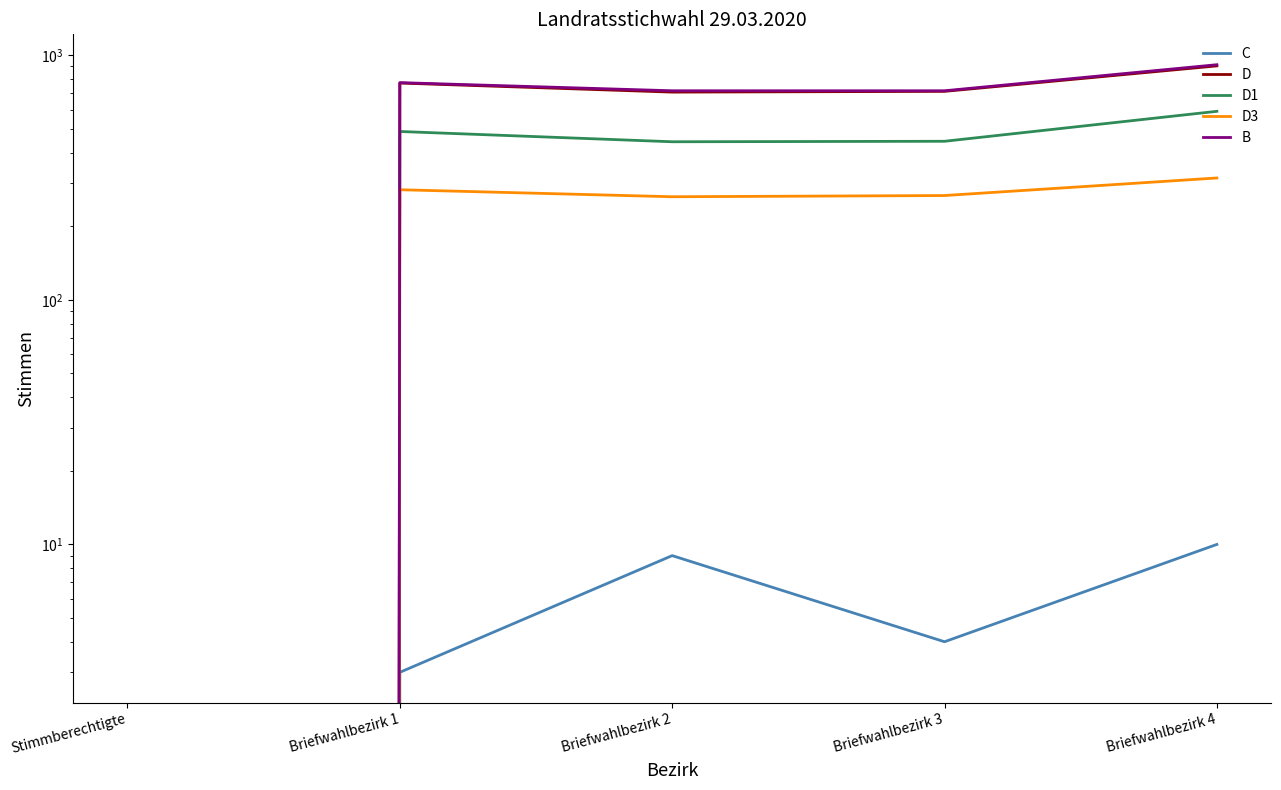

The D3 series shows 73 at Briefwahlbezirk 1. True or false?

False